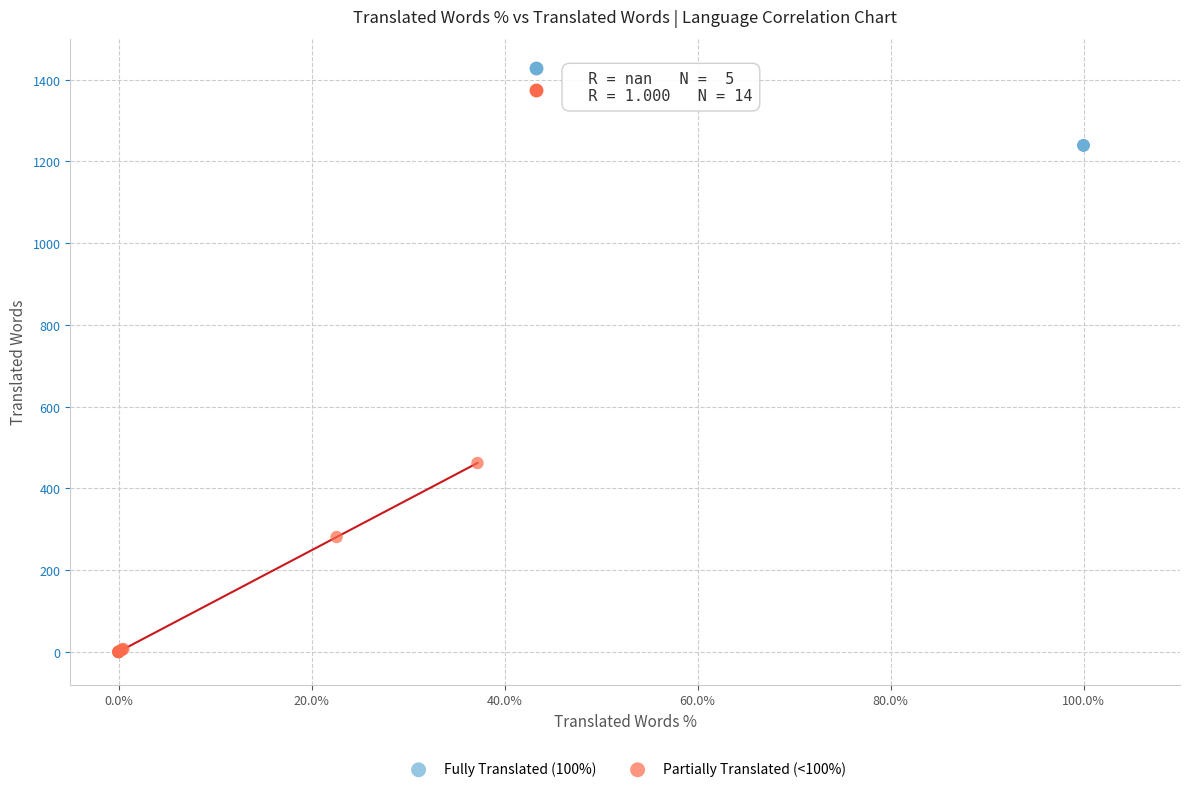

Which series contains the lowest Y value?

Partially Translated (<100%)